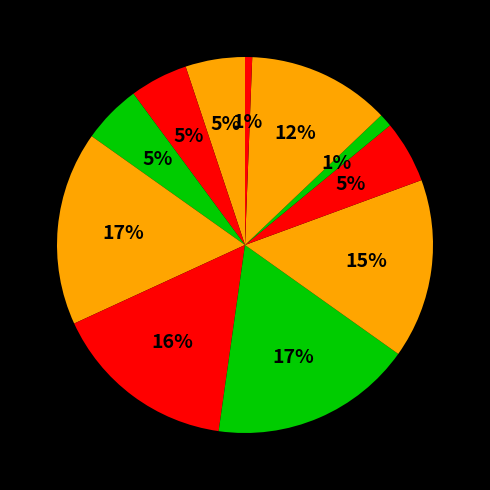

Count the number of slices in the pie.

11